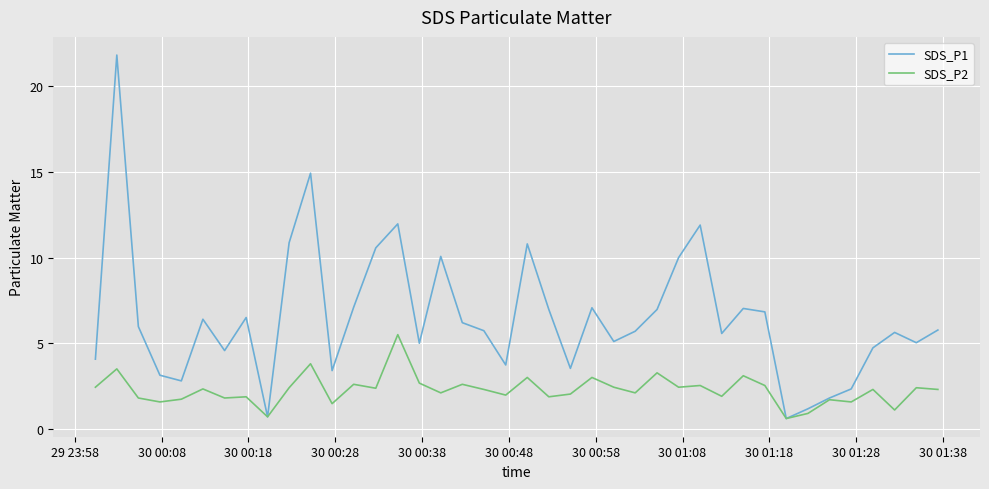

What is the lowest value of the SDS_P1 series?

0.6